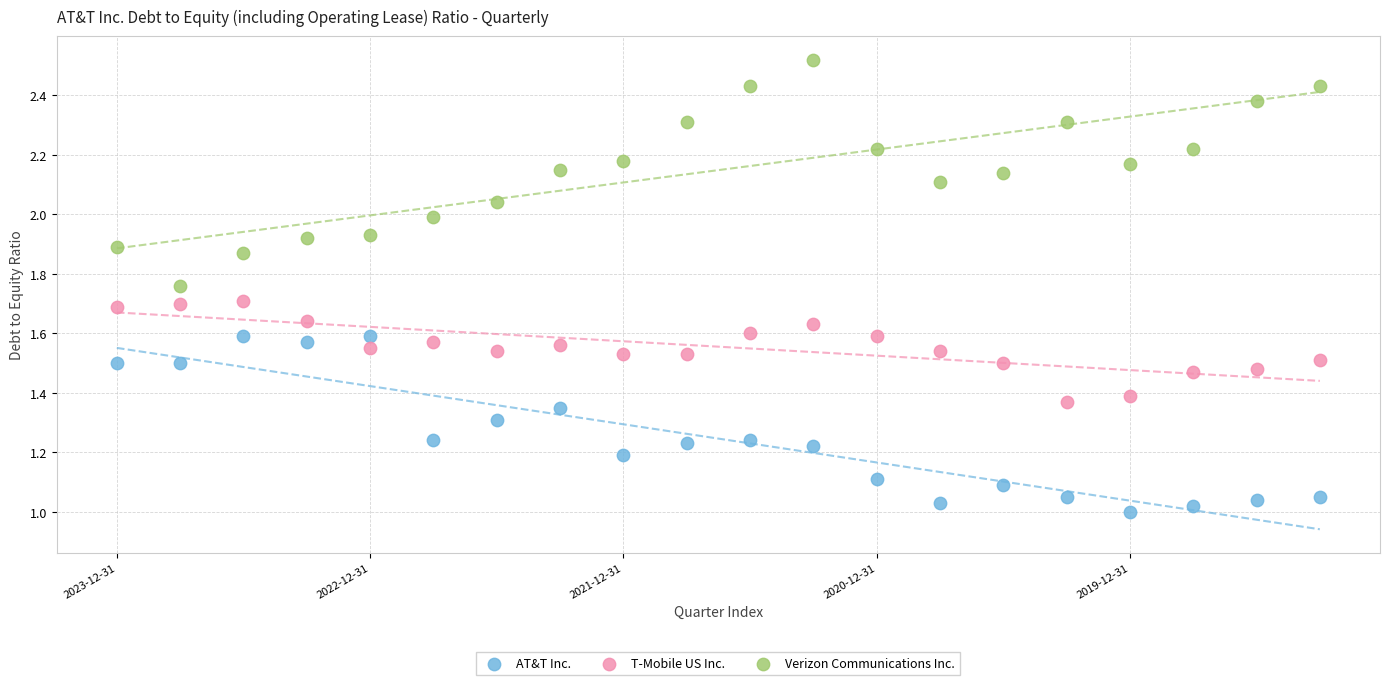

Which series contains the lowest Y value?

AT&T Inc.